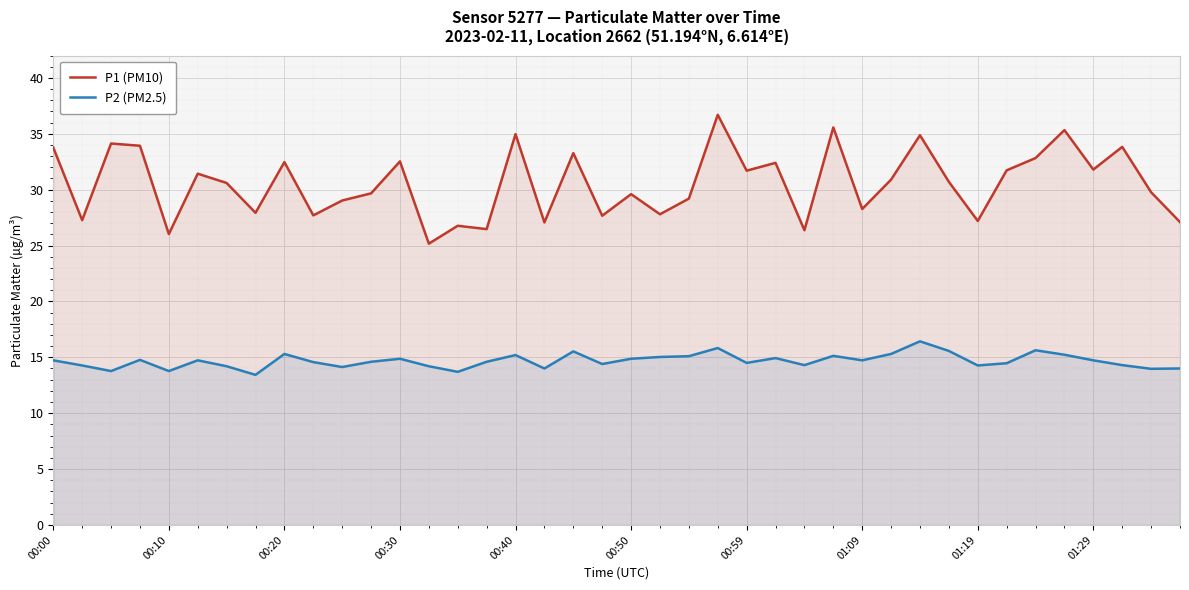

The value of P1 (PM10) at 00:00 is 59.7. True or false?

False